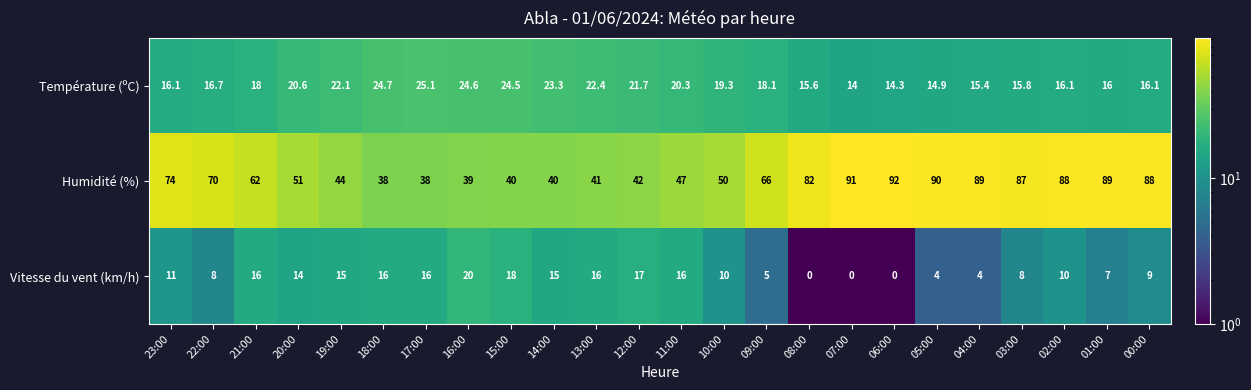

At which label is Humidité (%) closest to 65?

09:00